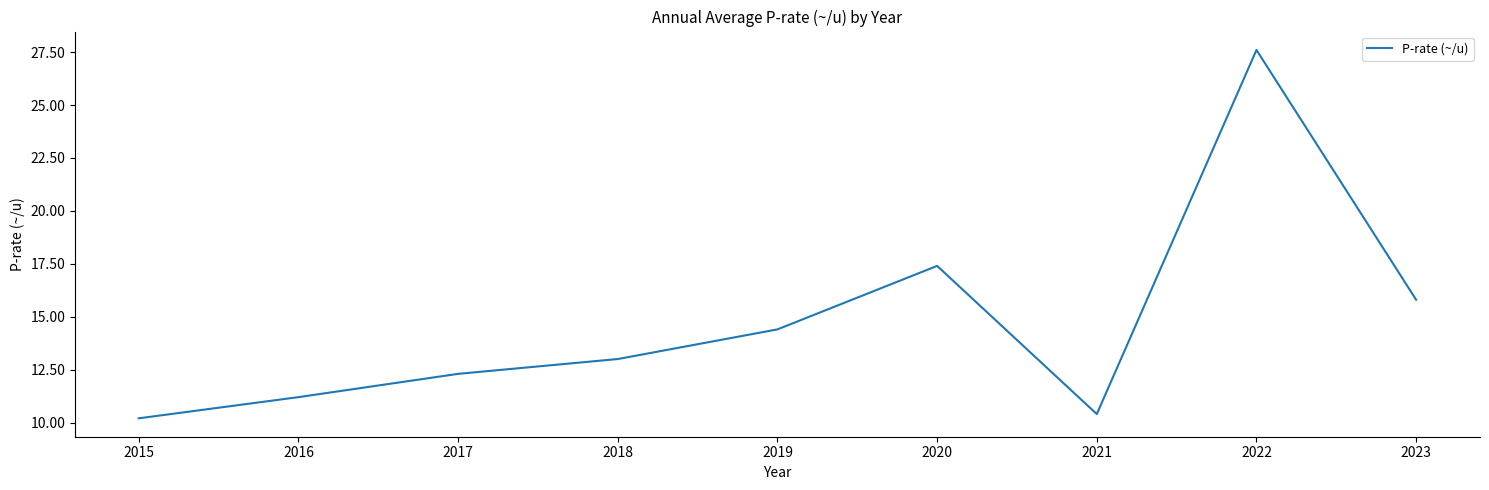

Does the chart display data point markers on the line(s)?

No